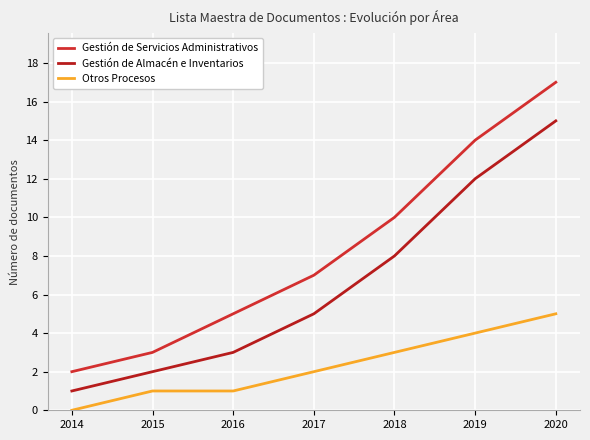

What is the greatest value displayed?

17